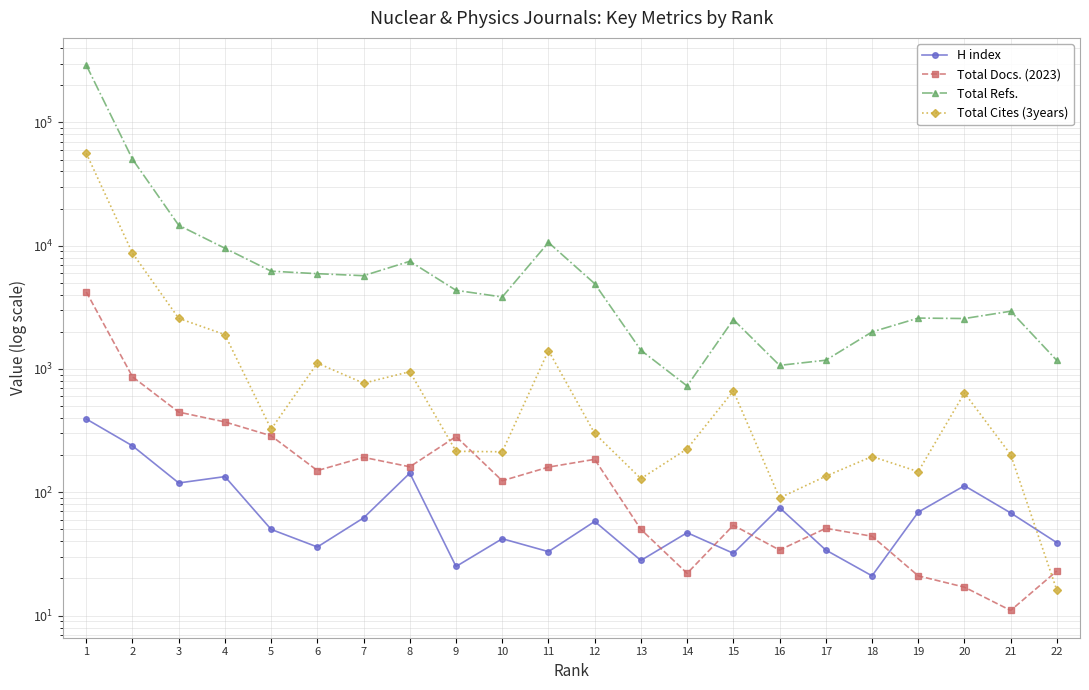

Where is the first local minimum for H index?

3